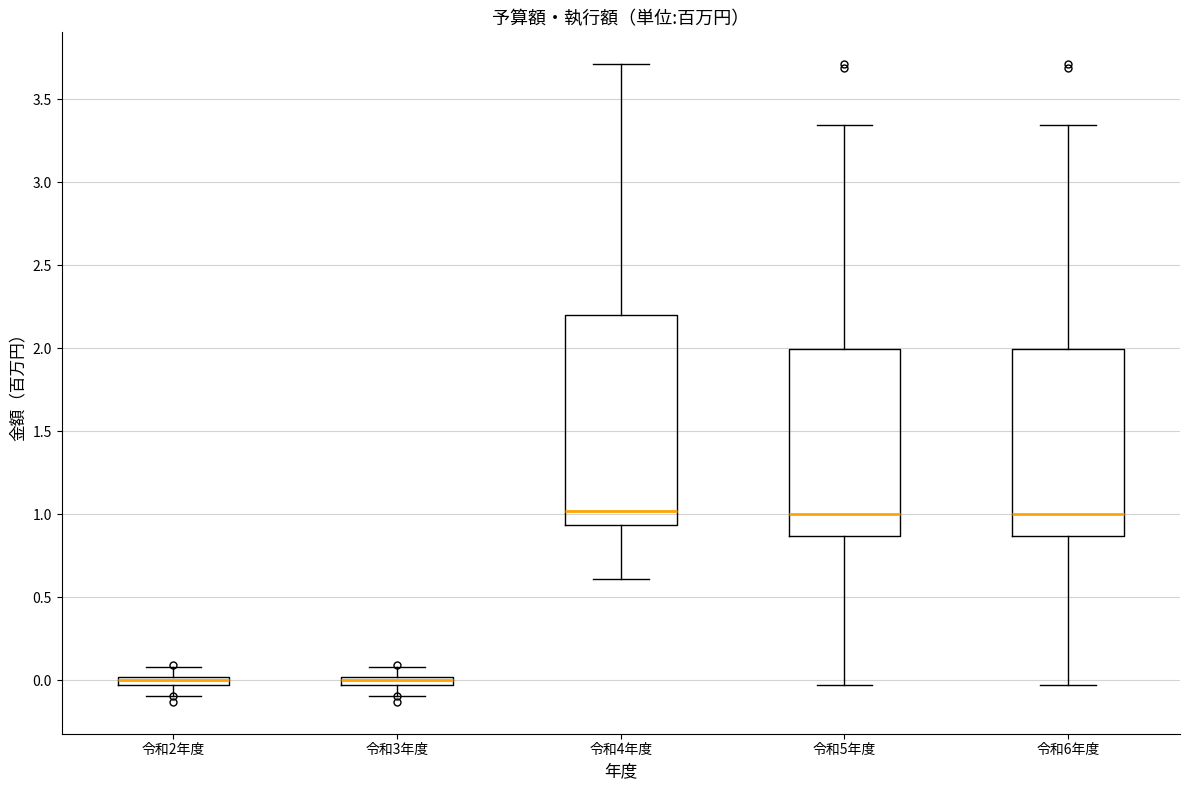

Where does the upper whisker of the box for 令和5年度 end on the y-axis? The values are not printed on the chart, so give them approximately, as read against the axis.

3.35